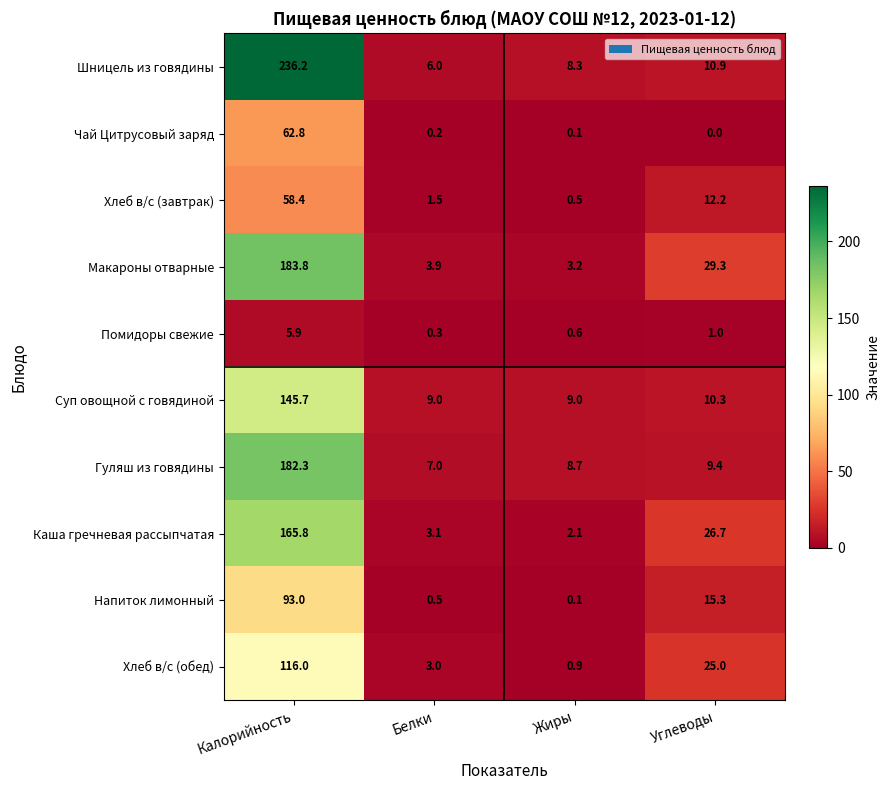

Which series changed the most between Калорийность and Жиры?

Шницель из говядины